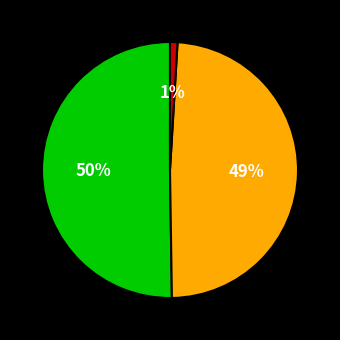

To the nearest percent, what is the difference between the largest and smallest slice percentages?

49%